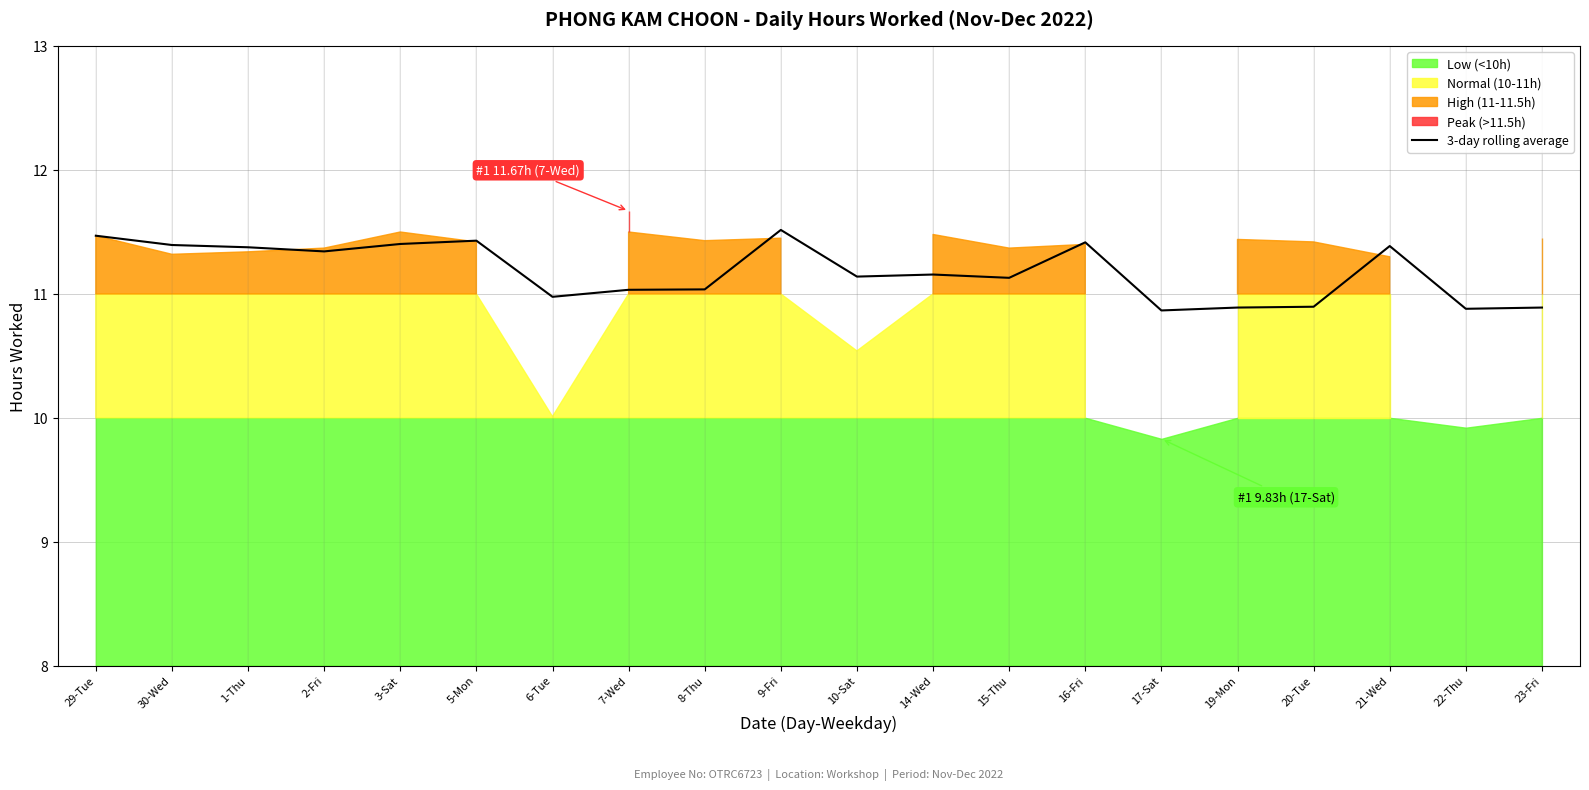

Reading left to right, list all the values displayed in this chart.

29-Tue=11.5	30-Wed=11.4	1-Thu=11.4	2-Fri=11.3	3-Sat=11.4	5-Mon=11.4	6-Tue=11.0	7-Wed=11.0	8-Thu=11.0	9-Fri=11.5	10-Sat=11.1	14-Wed=11.2	15-Thu=11.1	16-Fri=11.4	17-Sat=10.9	19-Mon=10.9	20-Tue=10.9	21-Wed=11.4	22-Thu=10.9	23-Fri=10.9